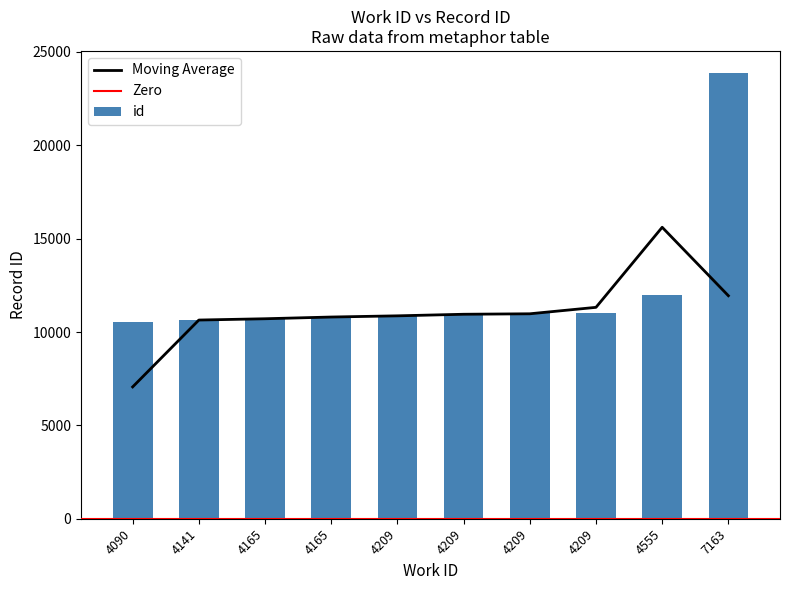

What is the value of the 7th bar from the left?

10922